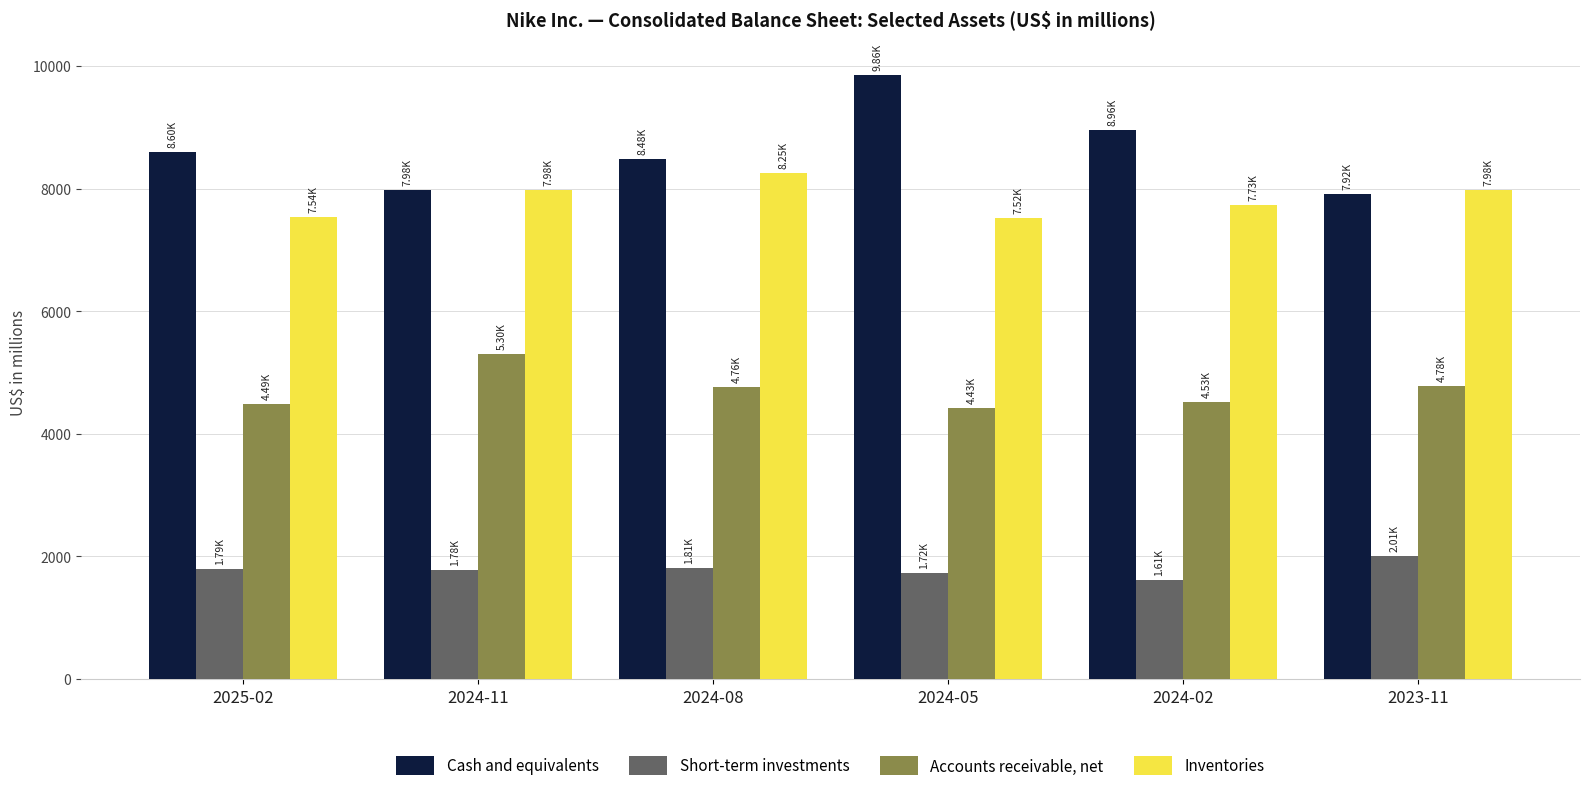

How many categories are shown in the chart?

6